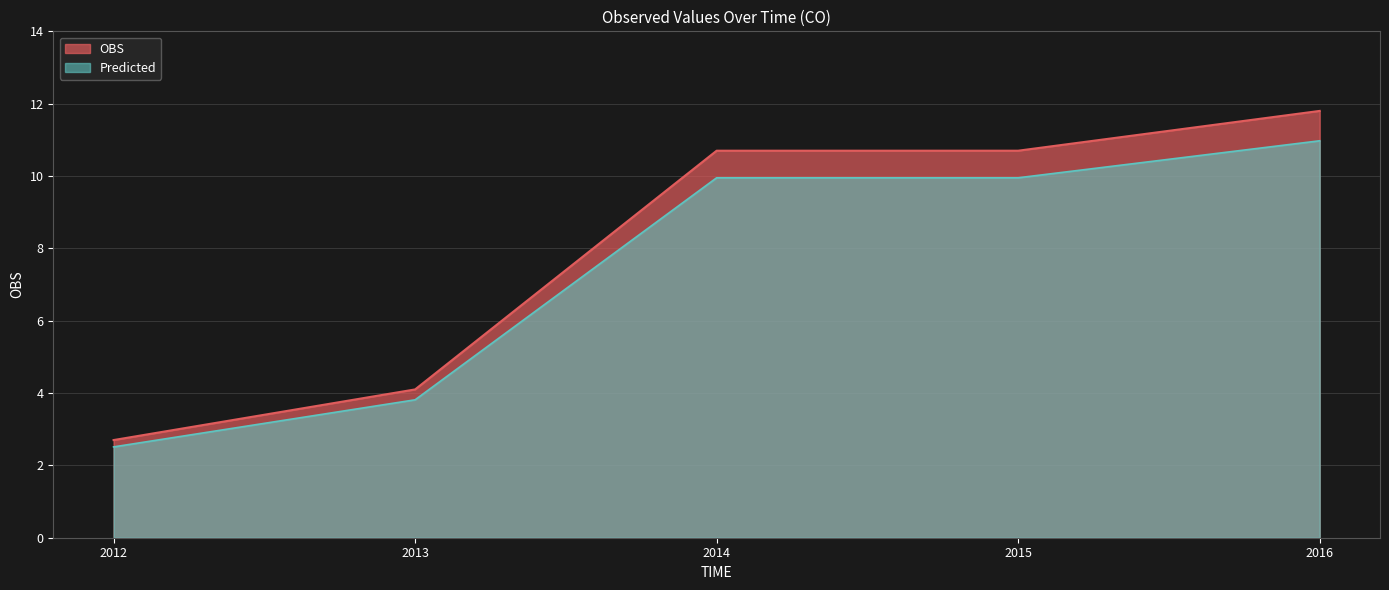

What is the approximate value at 2016?

11.8